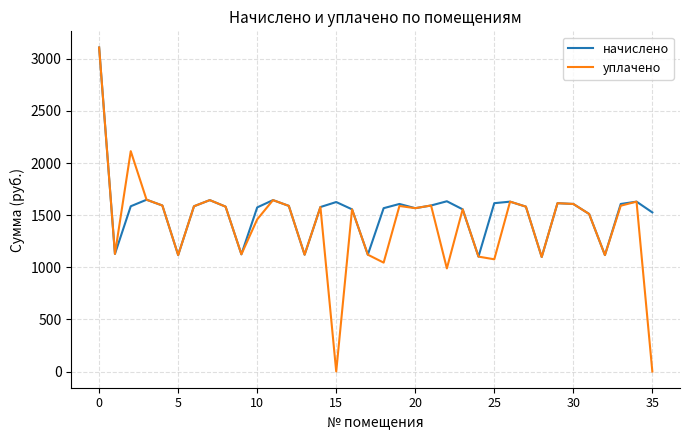

Which series has the largest range (max minus min)?

уплачено